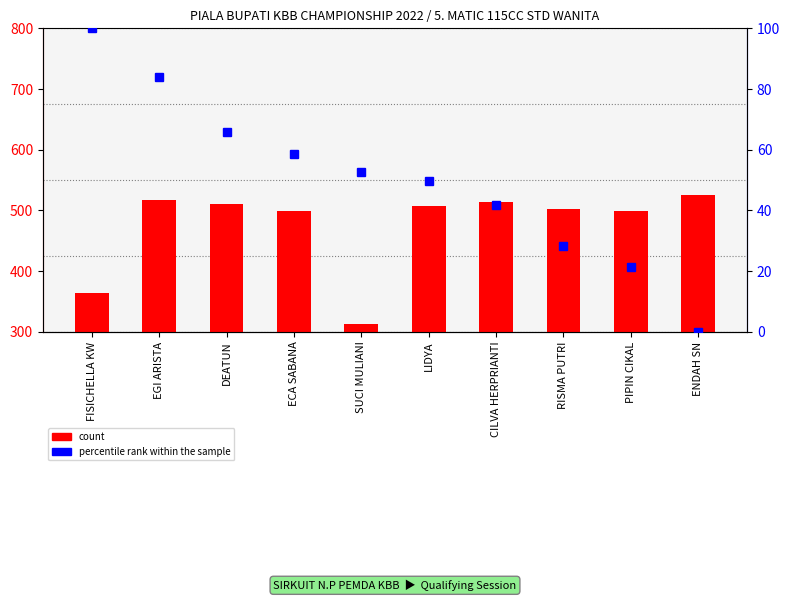

What is the label of the 9th bar from the left?

PIPIN CIKAL